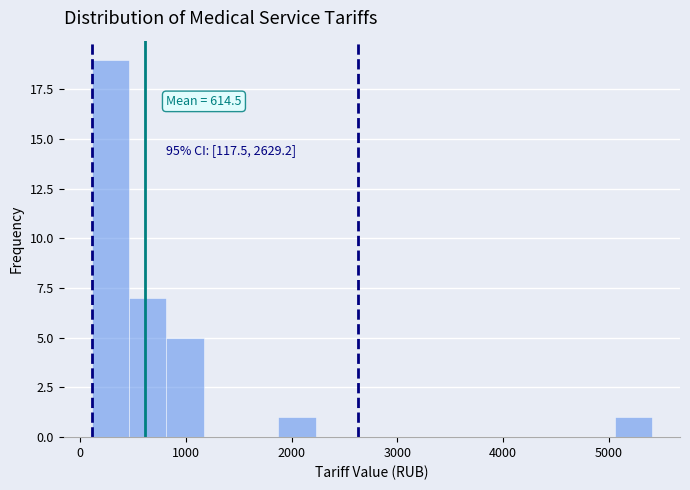

Read against the x-axis, roughly where is the centre of the tallest bar?

300